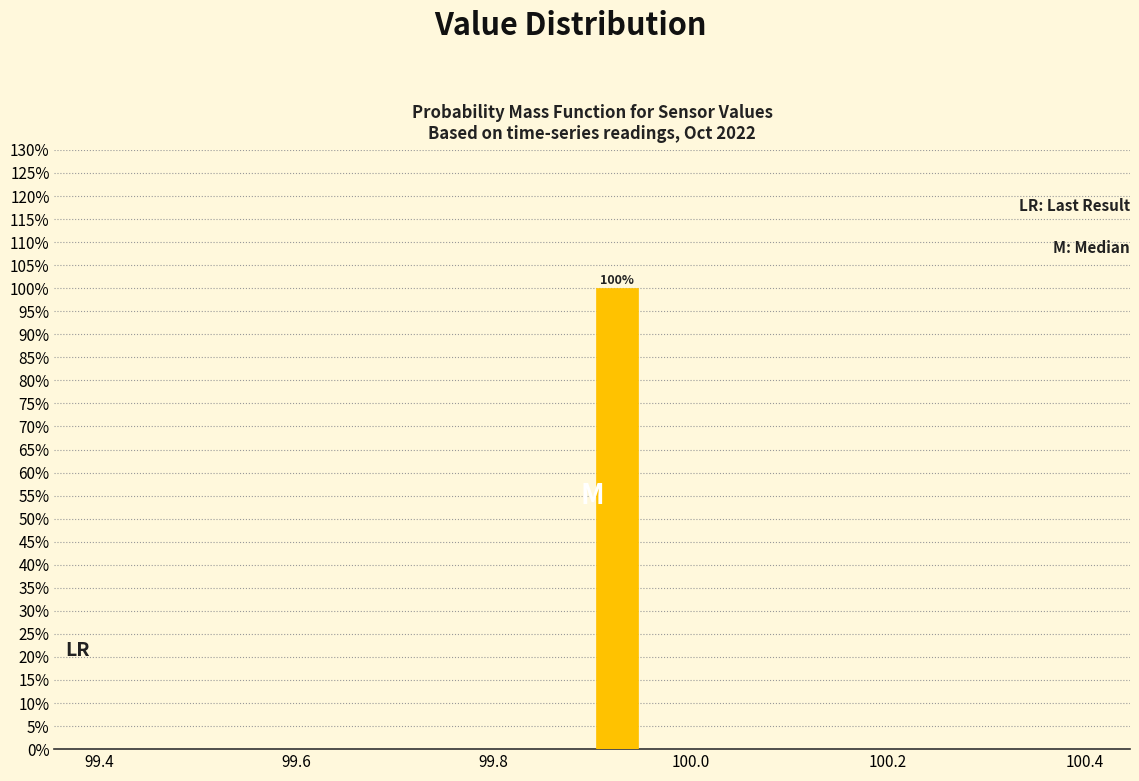

Read against the x-axis, roughly where is the centre of the tallest bar?

99.92